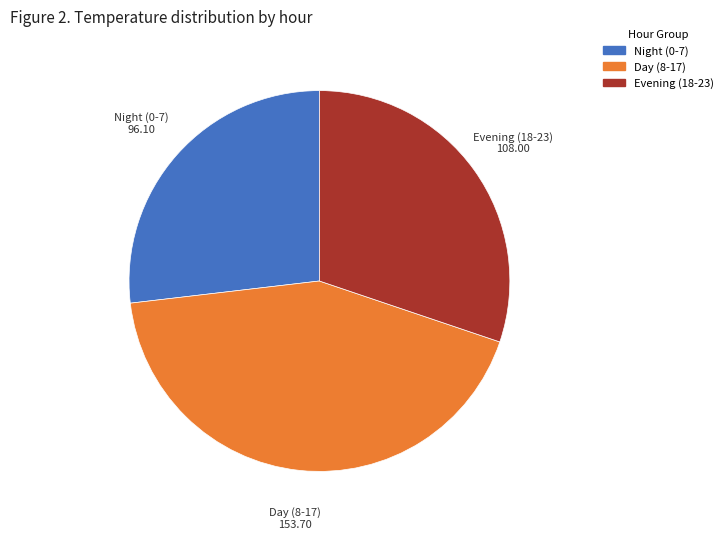

Is there any slice that represents more than half of the pie?

No